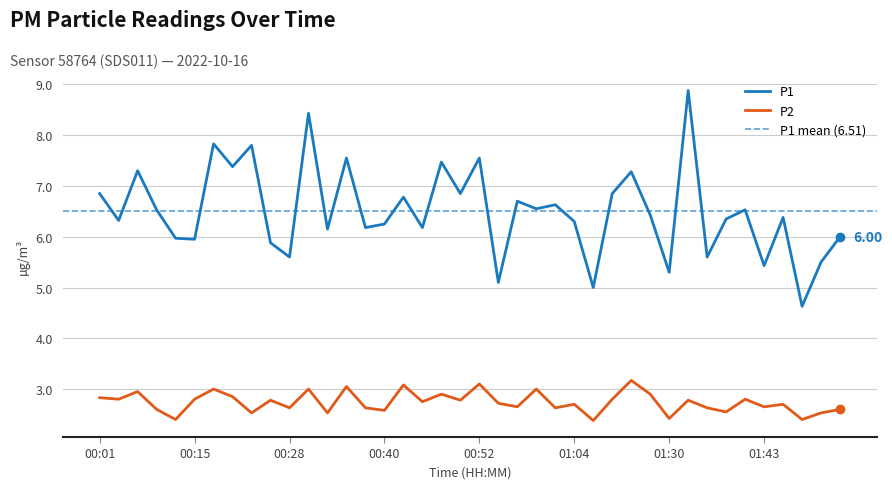

At 00:37, list the series in order from smallest to largest.

P2, P1